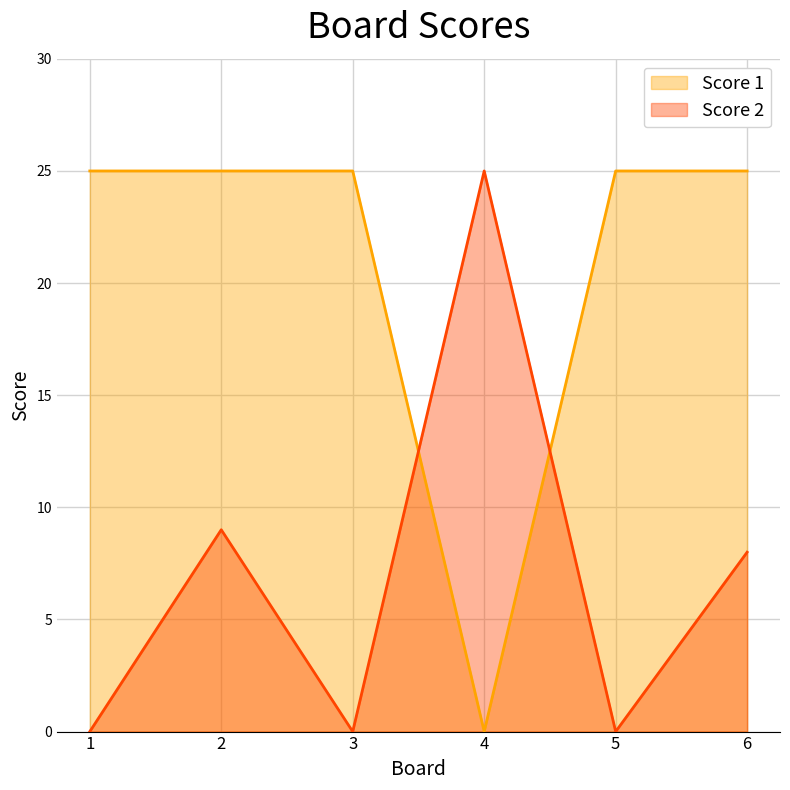

Does the chart have visible grid lines?

Yes